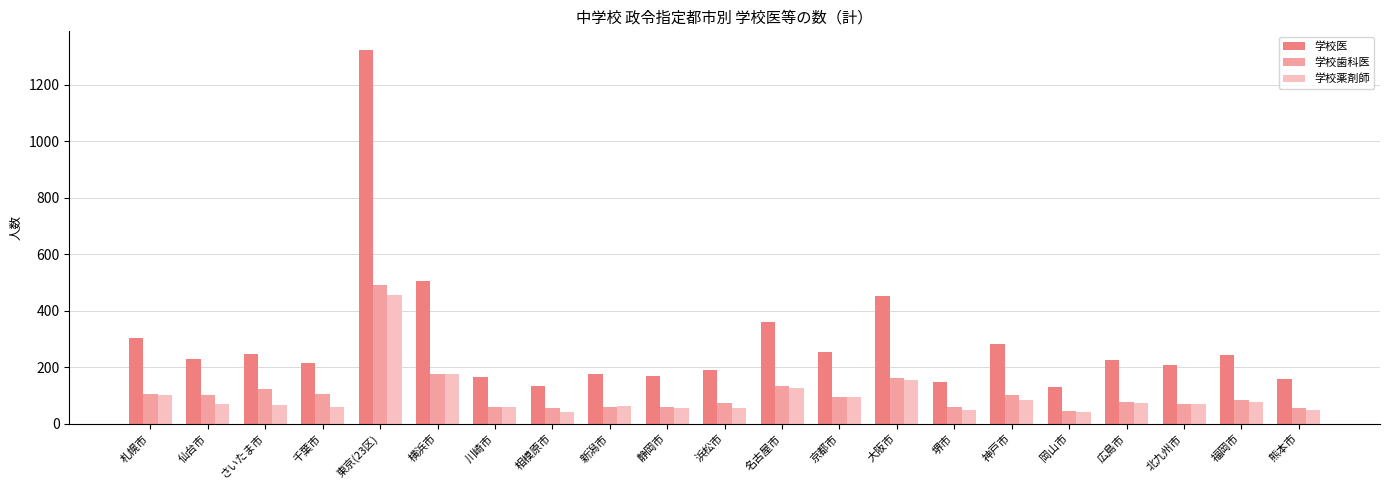

Where is 学校医 nearest to the value 726?

横浜市